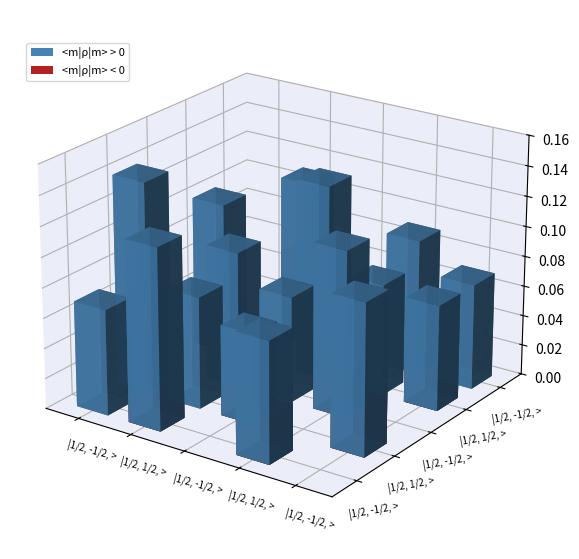

The value of positive at Virginia is 3.6. True or false?

False